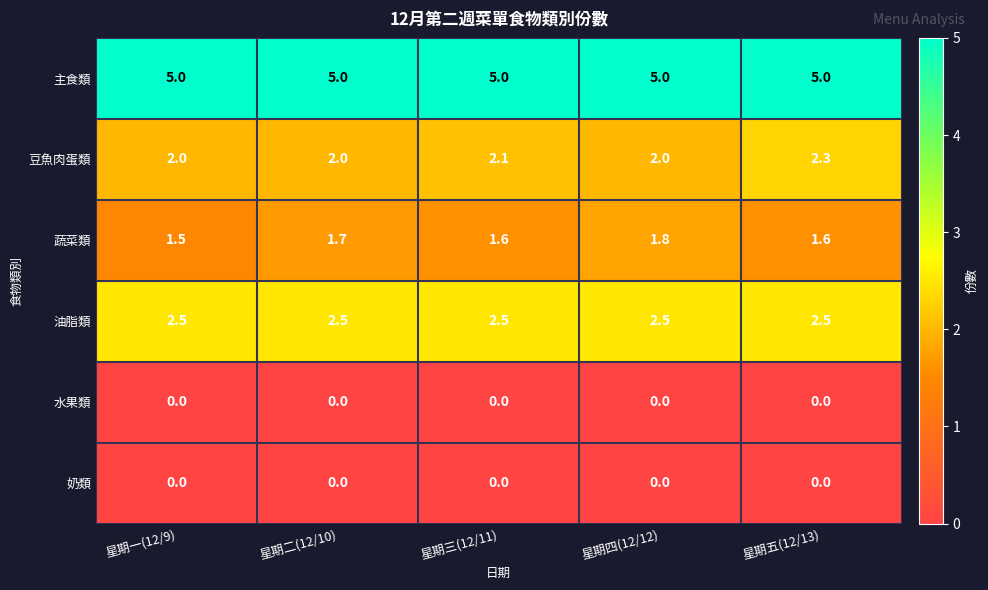

Reading left to right, transcribe all the data shown in this chart.

主食類: 5.0	5.0	5.0	5.0	5.0
豆魚肉蛋類: 2.0	2.0	2.1	2.0	2.3
蔬菜類: 1.5	1.7	1.6	1.8	1.6
油脂類: 2.5	2.5	2.5	2.5	2.5
水果類: 0.0	0.0	0.0	0.0	0.0
奶類: 0.0	0.0	0.0	0.0	0.0